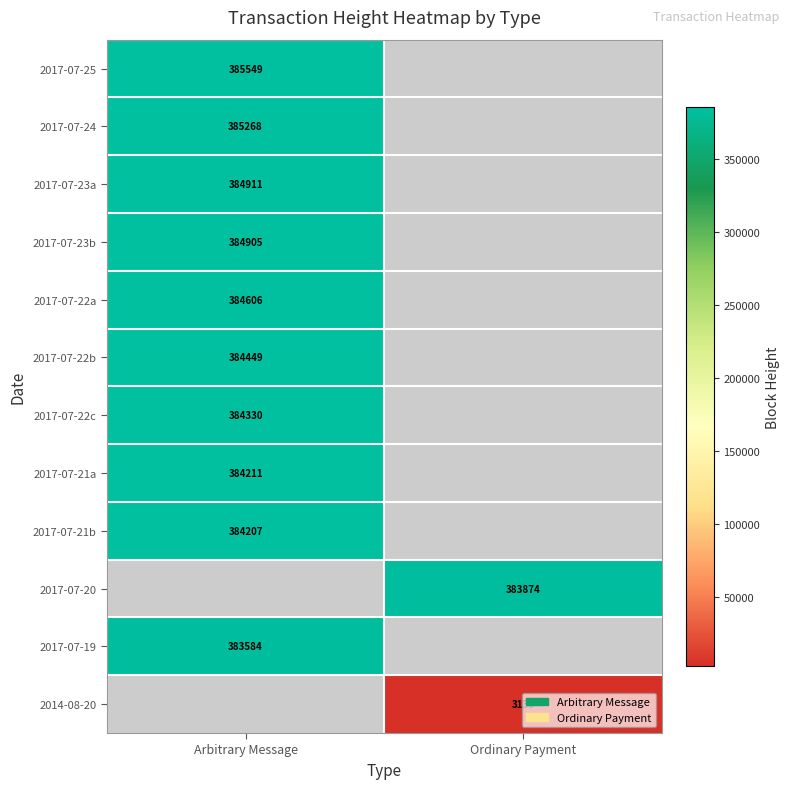

The value of 2017-07-20 at Ordinary Payment is 636477. True or false?

False